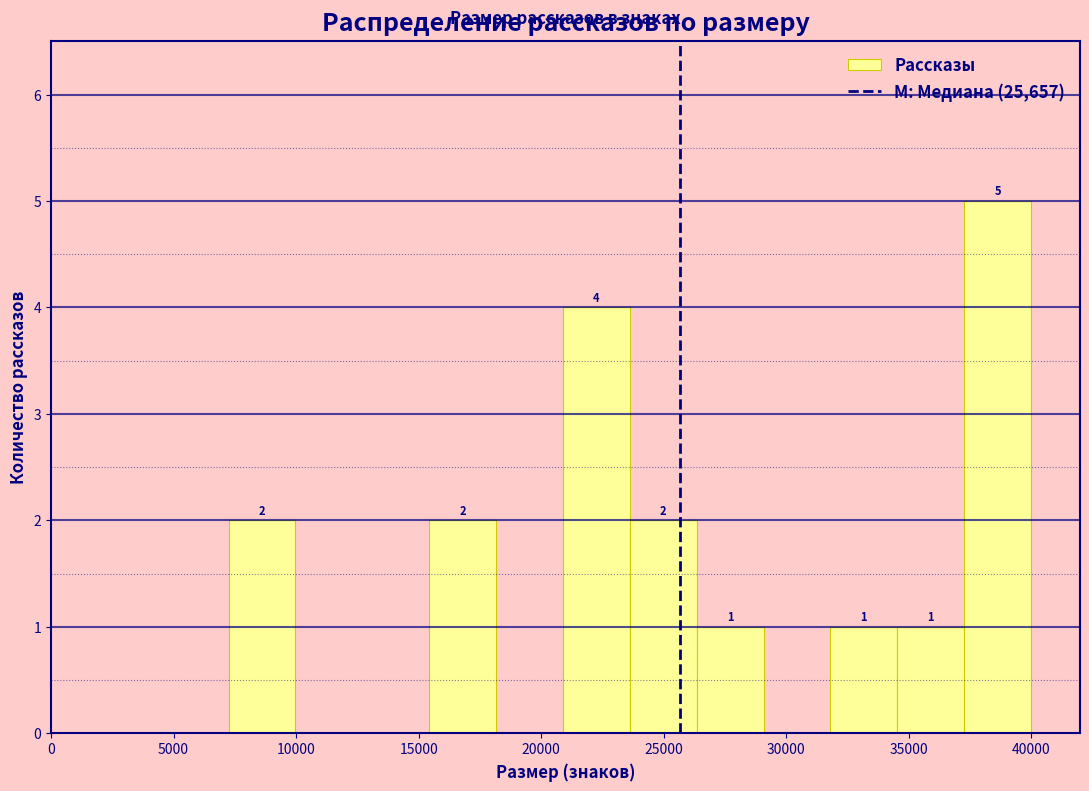

Which range on the x-axis has the tallest bar?

37500 to 40000